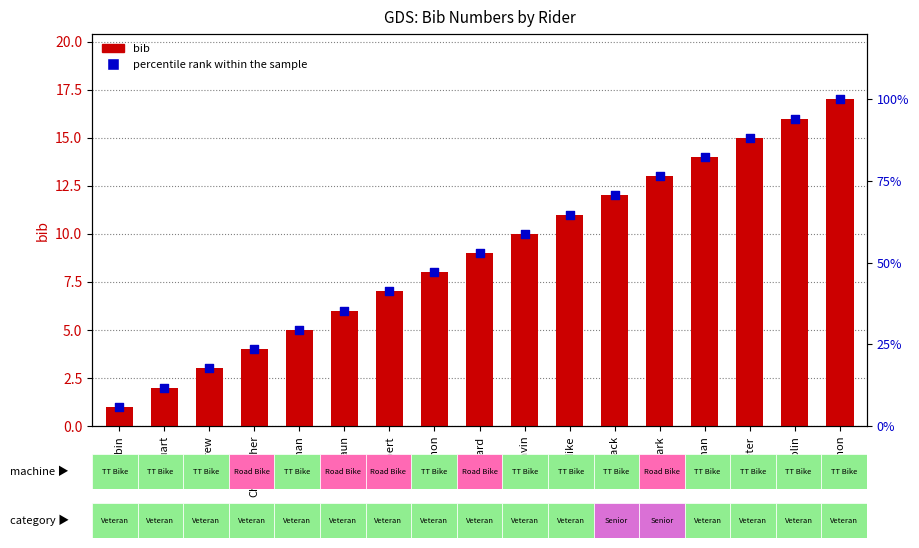

At how many categories does at least one series exceed 89?

2